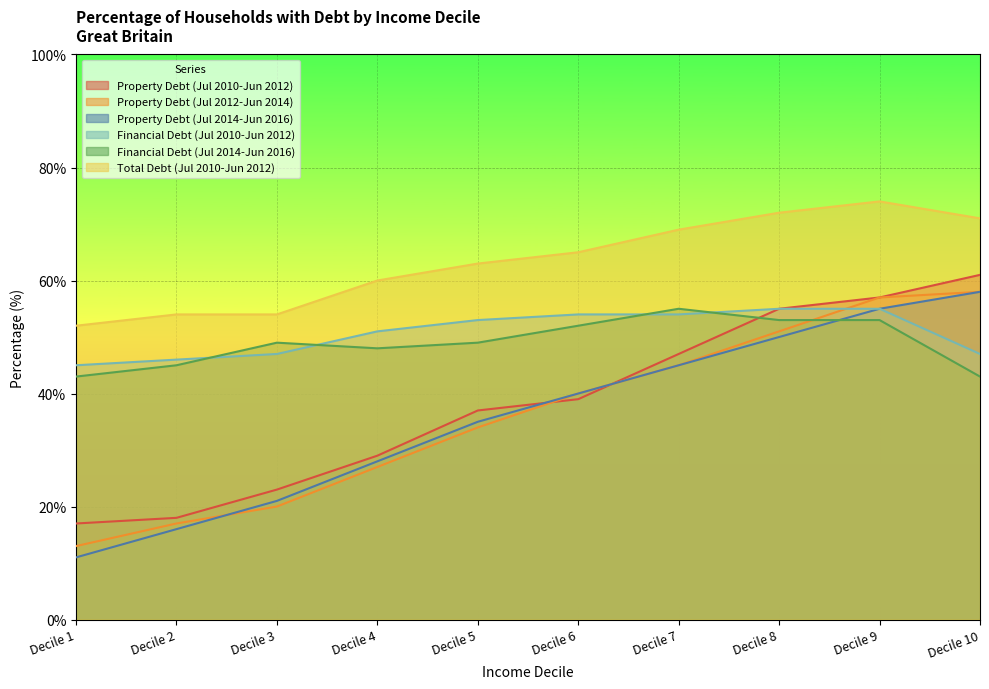

Rank the series by their maximum value, from highest to lowest.

Total Debt (Jul 2010-Jun 2012), Property Debt (Jul 2010-Jun 2012), Property Debt (Jul 2012-Jun 2014), Property Debt (Jul 2014-Jun 2016), Financial Debt (Jul 2010-Jun 2012), Financial Debt (Jul 2014-Jun 2016)